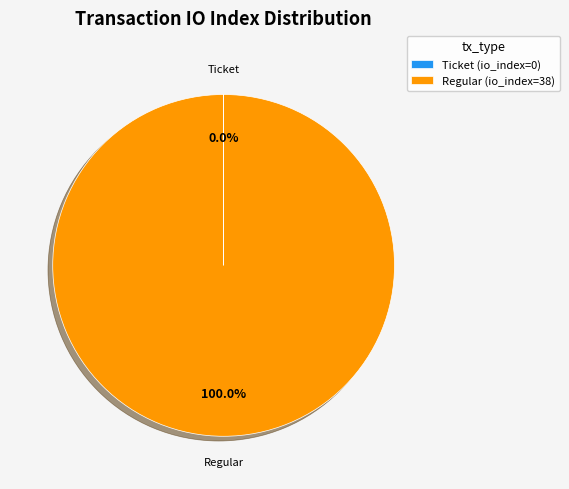

What is the largest slice in the pie chart?

Regular (io_index=38)